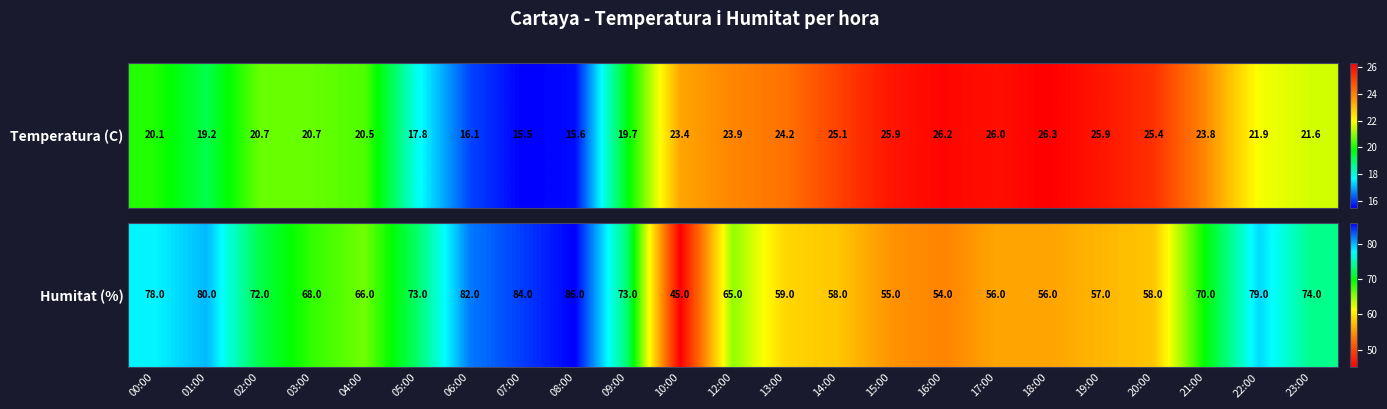

Reading right to left, extract all data points from this chart.

74	79	70	58	57	56	56	54	55	58	59	65	45	73	86	84	82	73	66	68	72	80	78